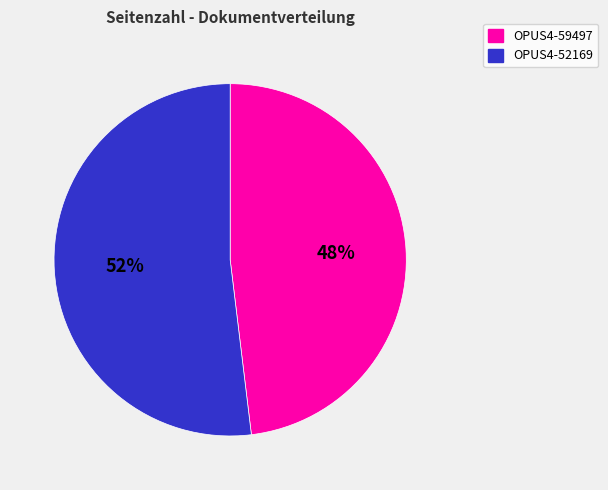

Count the number of slices in the pie.

2